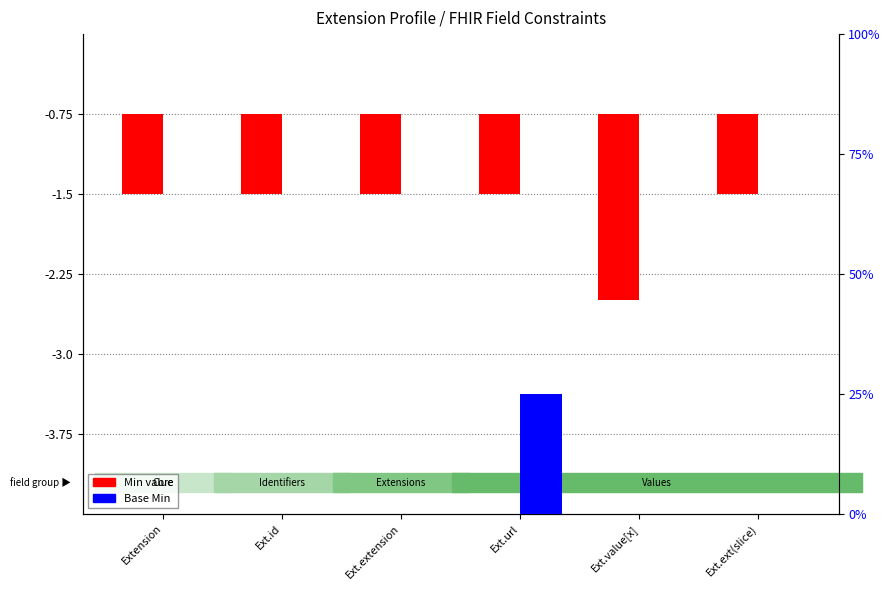

The value of Base Min at Ext.ext(slice) is 0.0. True or false?

True